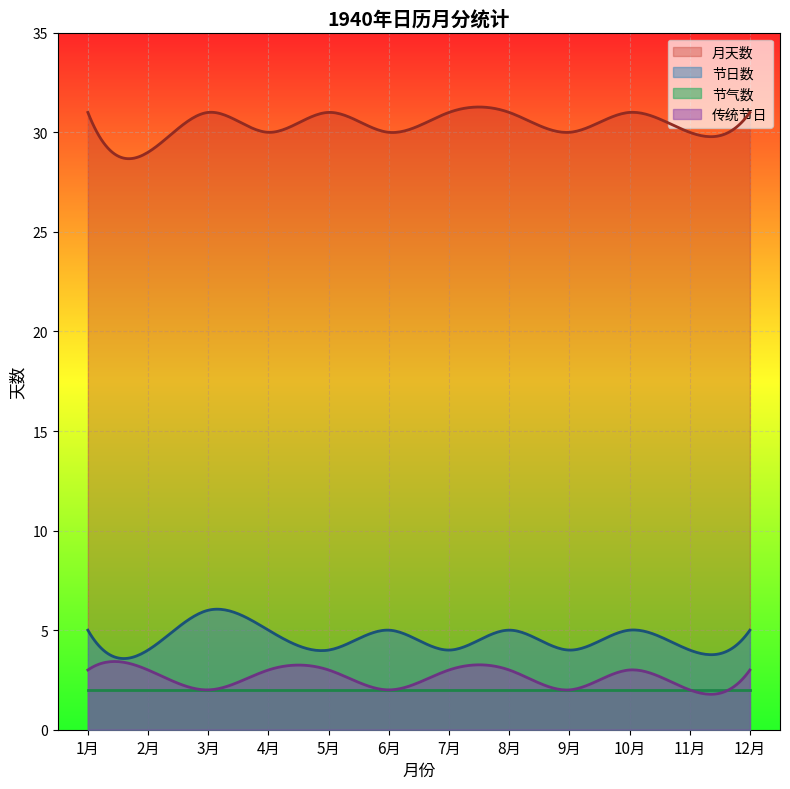

How many values in the Days with Festivals series exceed 5?

1